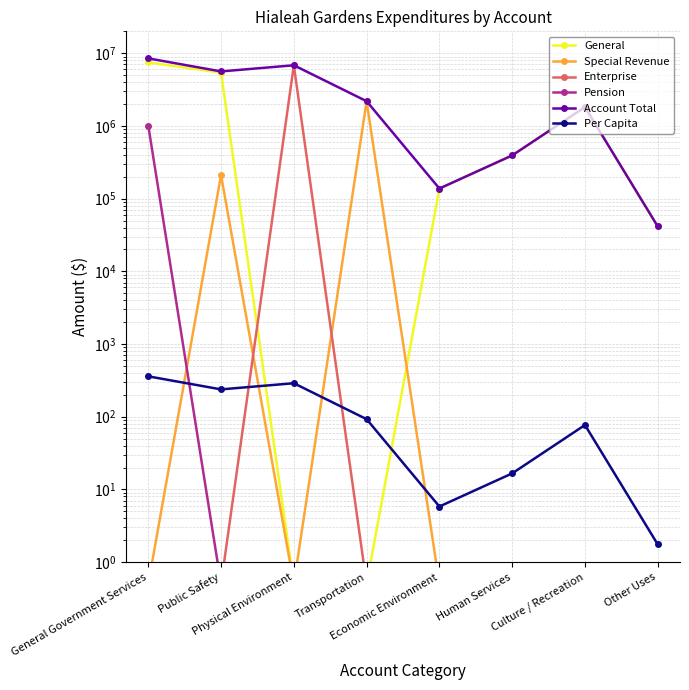

How many lines are shown in the chart?

6